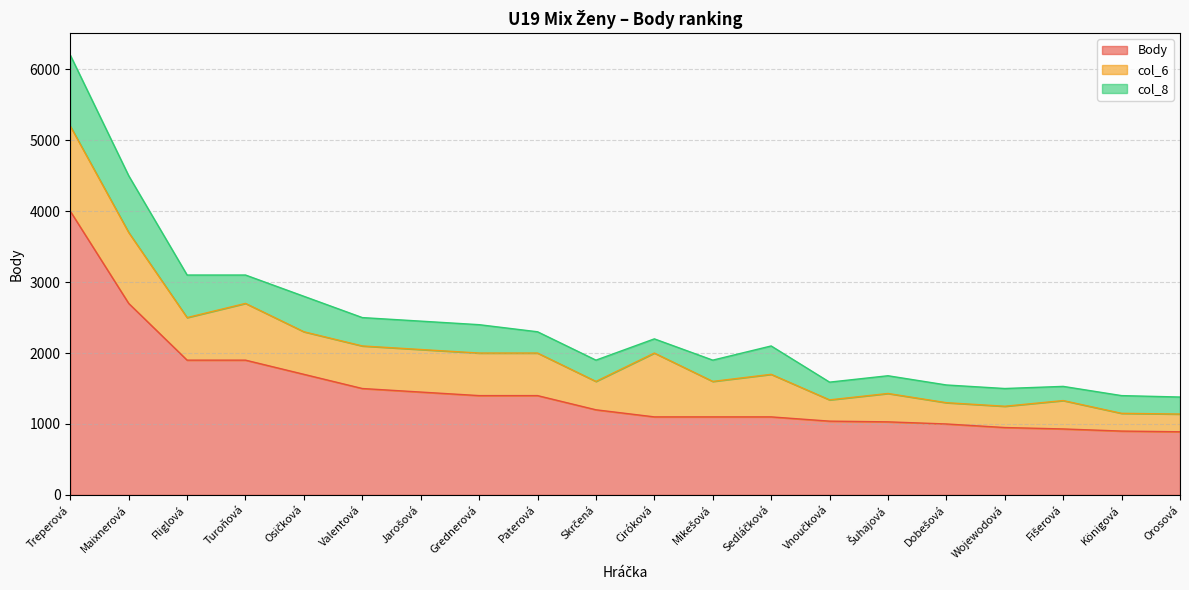

How many data points in Body are above 1200?

9